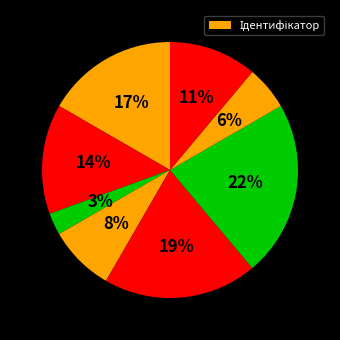

How many slices are in this pie chart?

8